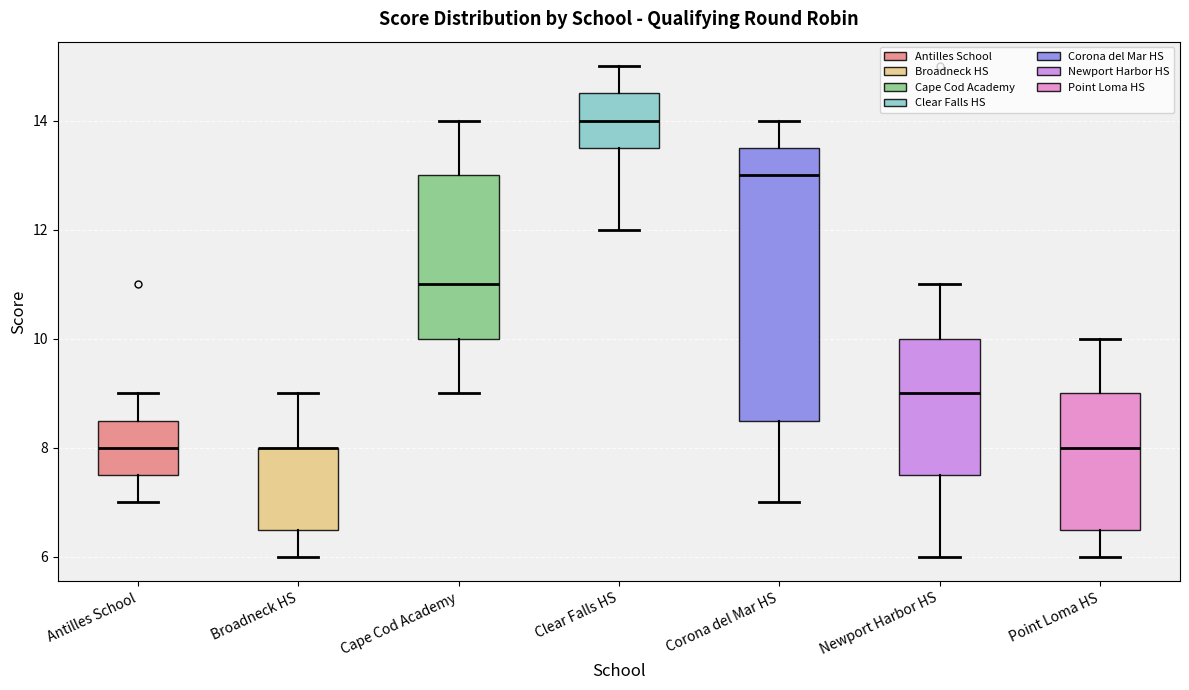

Where does the lower whisker of the box for Point Loma HS end on the y-axis? The values are not printed on the chart, so give them approximately, as read against the axis.

6.0